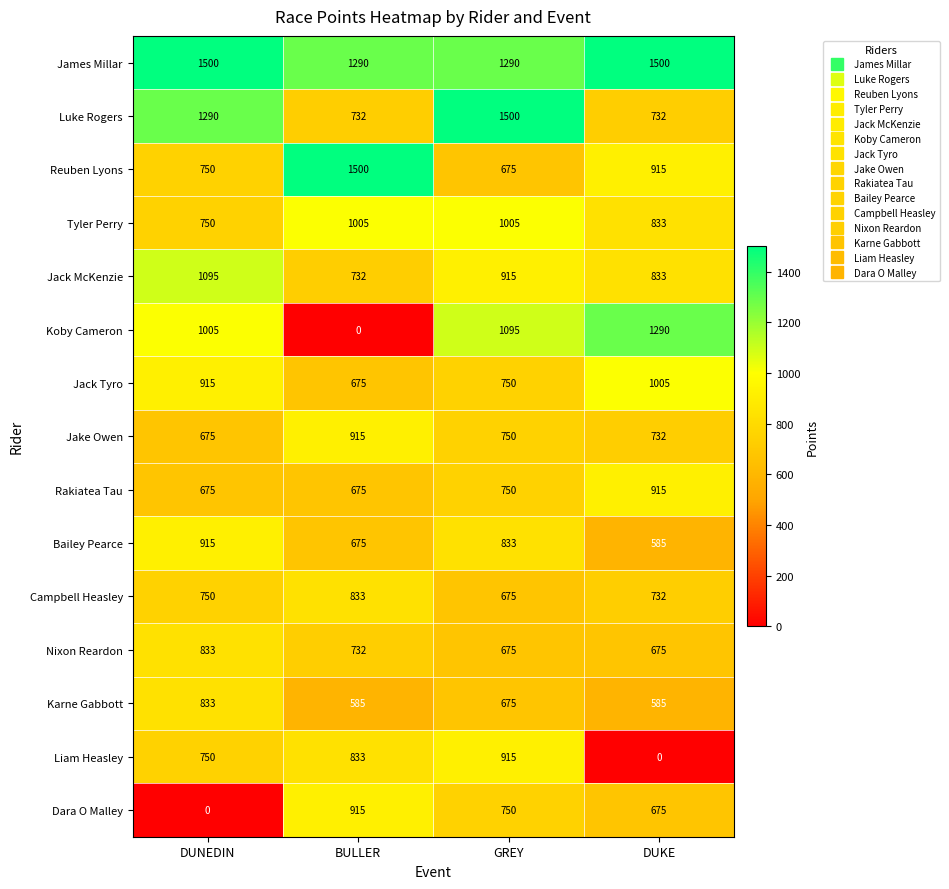

What is the greatest value displayed?

1500